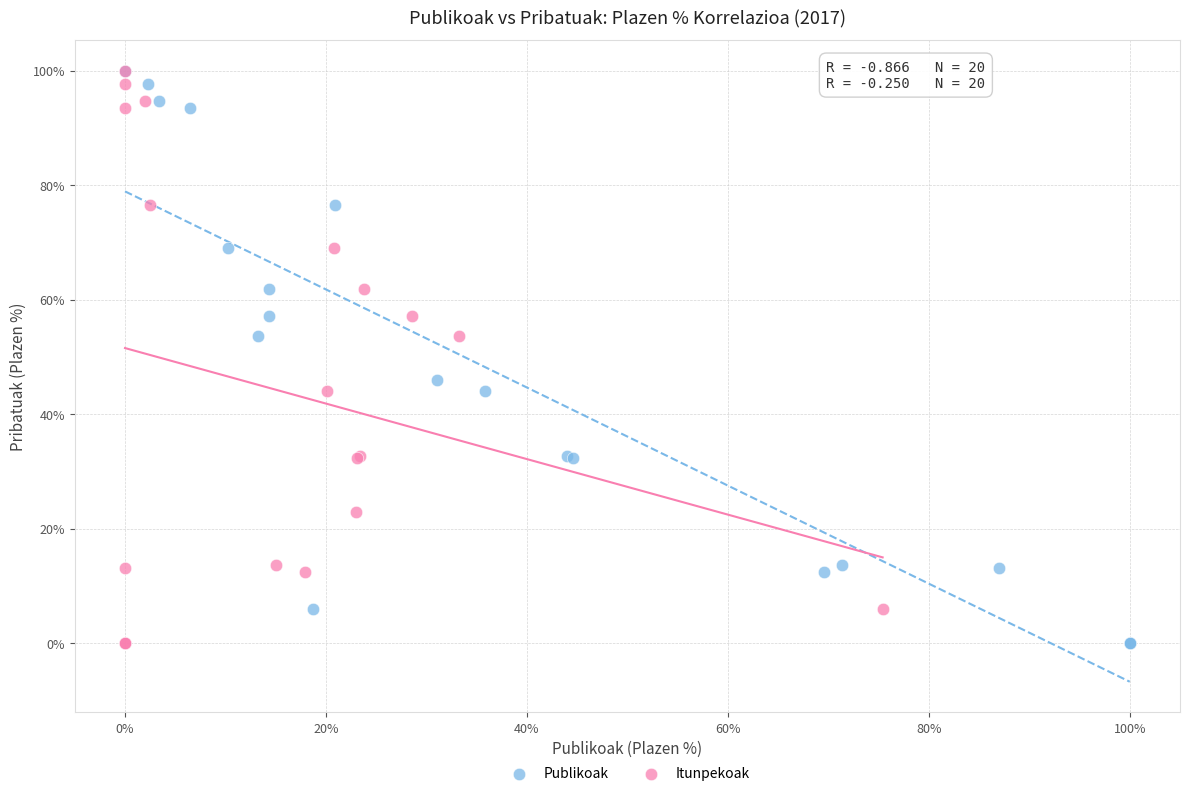

What are all the series names shown in the legend?

Publikoak, Itunpekoak